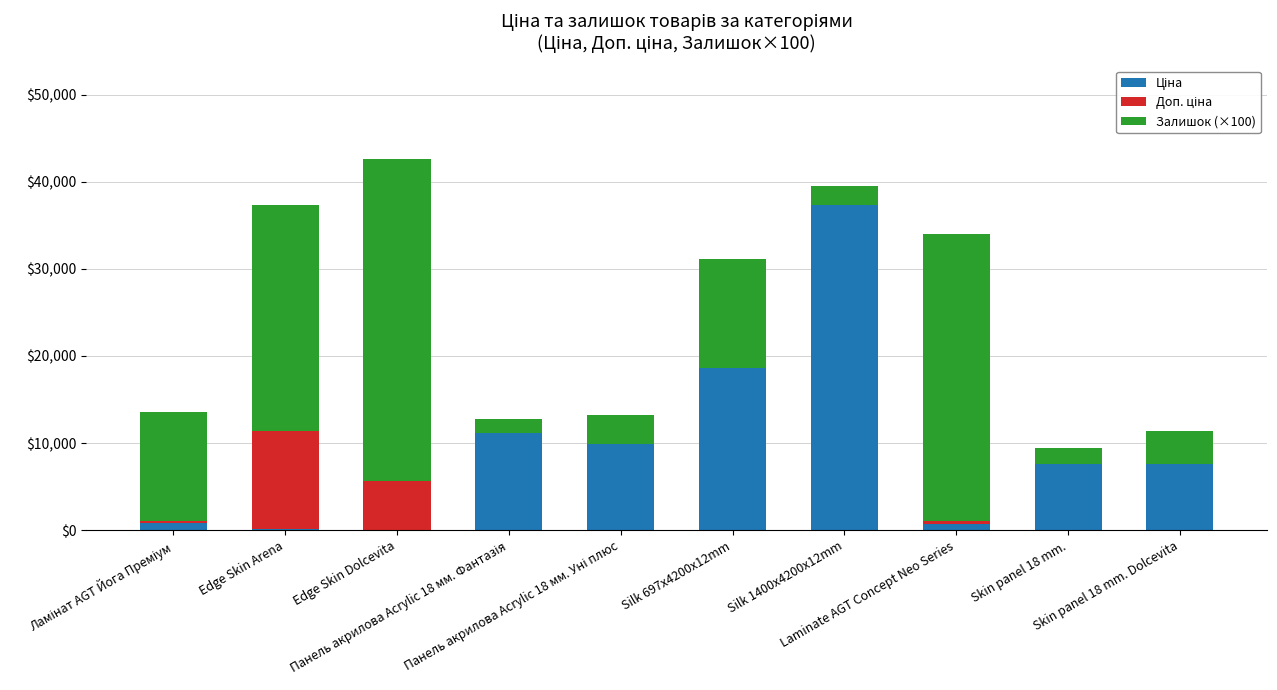

Between Edge Skin Dolcevita and Панель акрилова Acrylic 18 мм. Уні плюс, which series saw the biggest shift?

Залишок (×100)